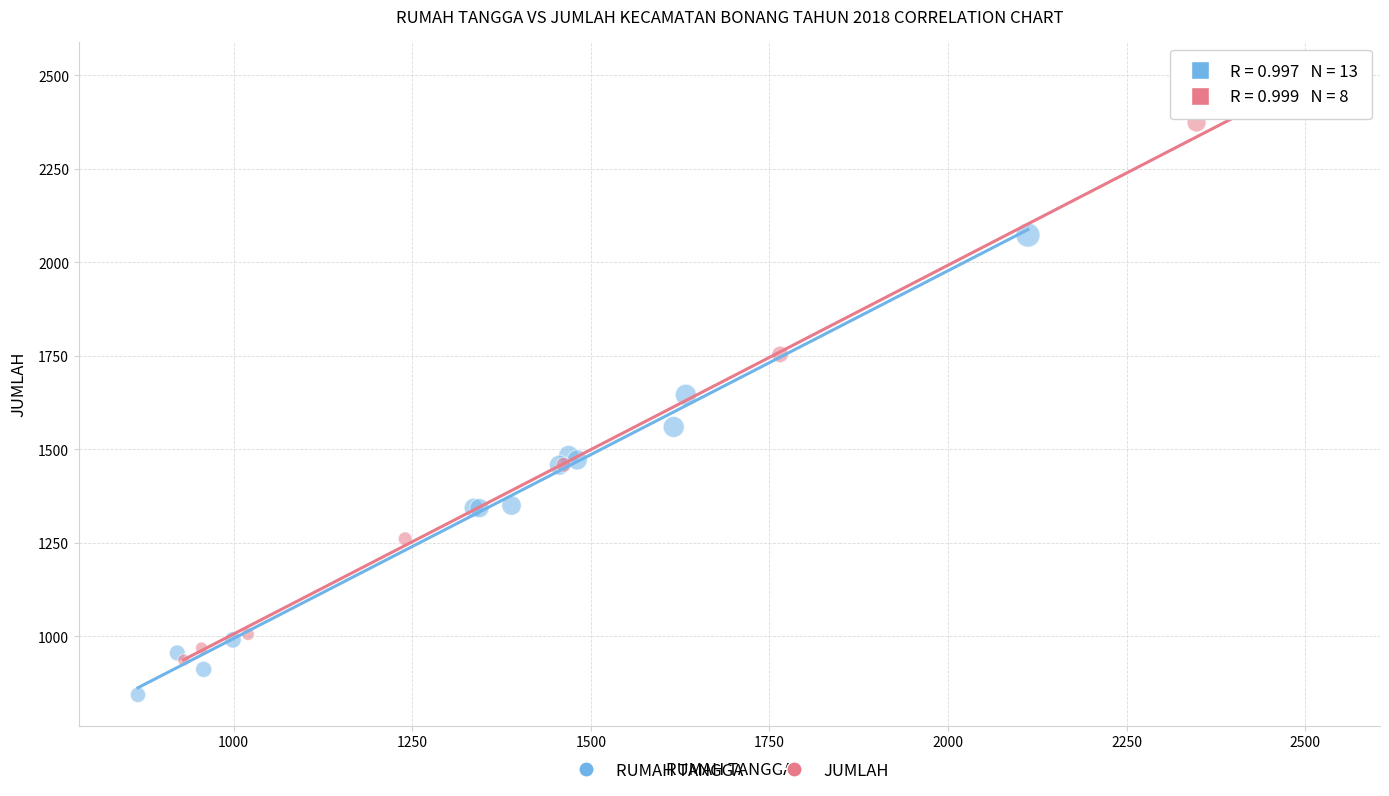

Which series has the widest spread of Y values?

JUMLAH